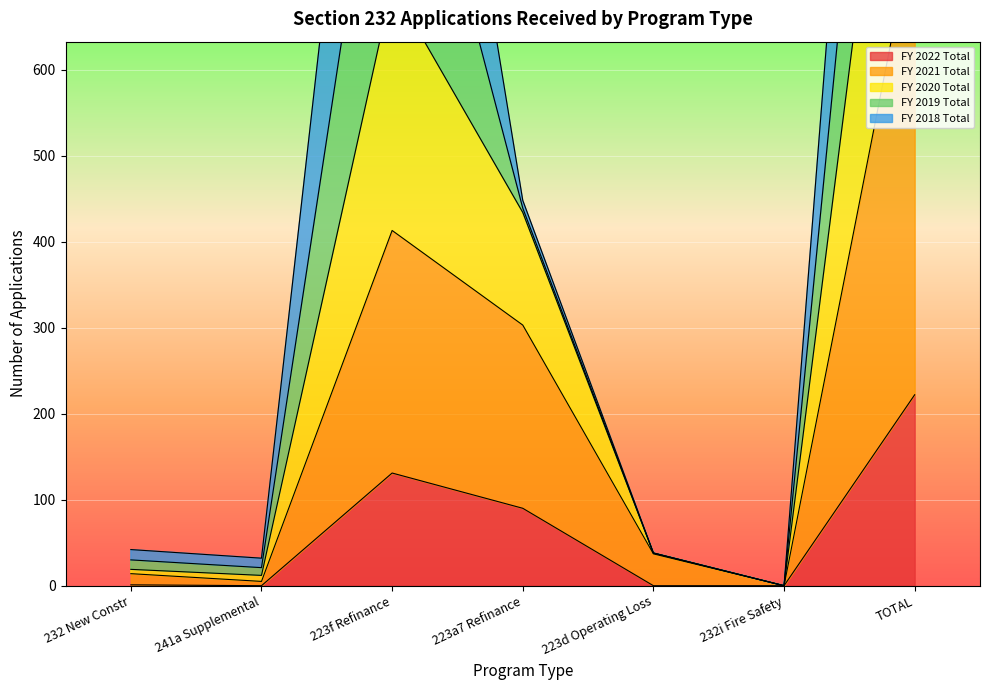

True or false: FY 2022 Total has a value of -95 at 241a Supplemental.

False